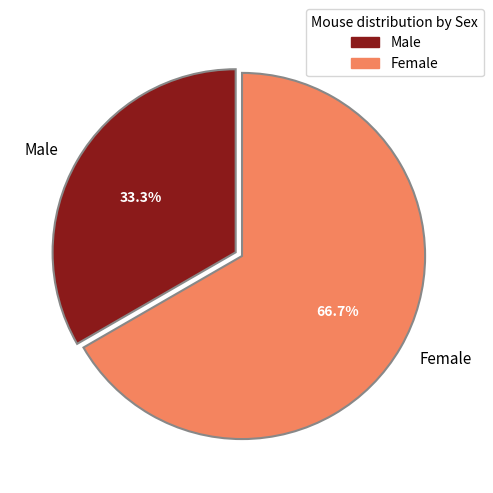

Is the sum of Female and Male greater than half?

Yes